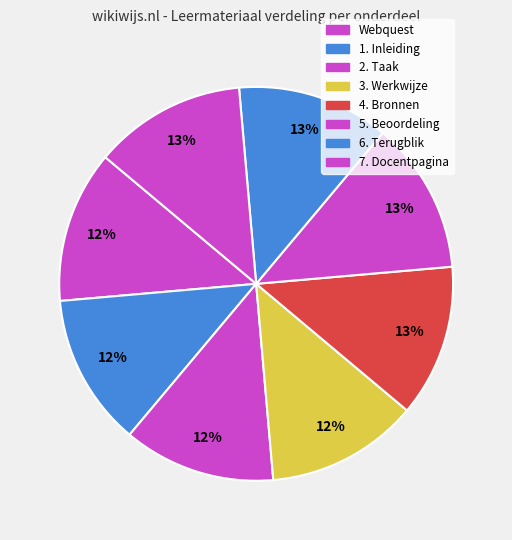

Which slice is the smallest?

Webquest